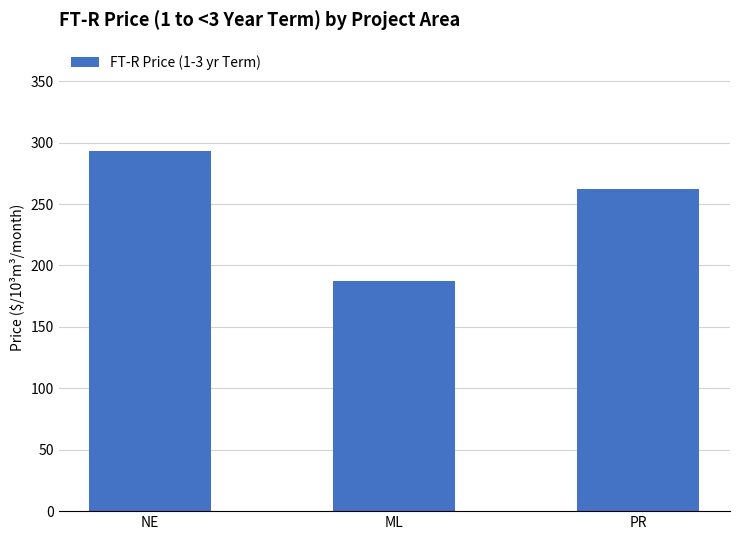

Reading left to right, transcribe all the data shown in this chart.

NE=293.4	ML=187.2	PR=262.1